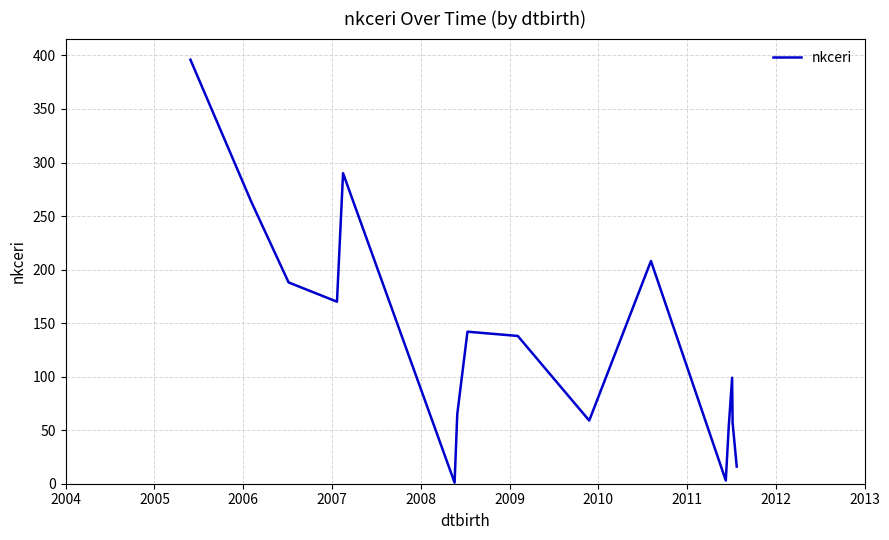

What is the maximum value shown in the chart?

396